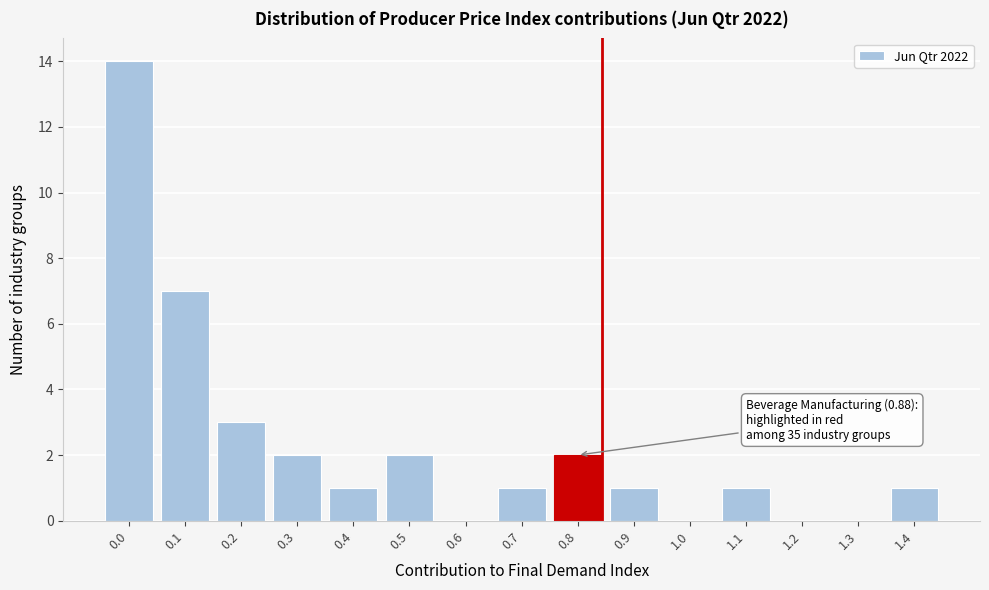

Reading right to left, extract all data points from this chart.

1.4=1	1.3=0	1.2=0	1.1=1	1.0=0	0.9=1	0.8=2	0.7=1	0.6=0	0.5=2	0.4=1	0.3=2	0.2=3	0.1=7	0.0=14